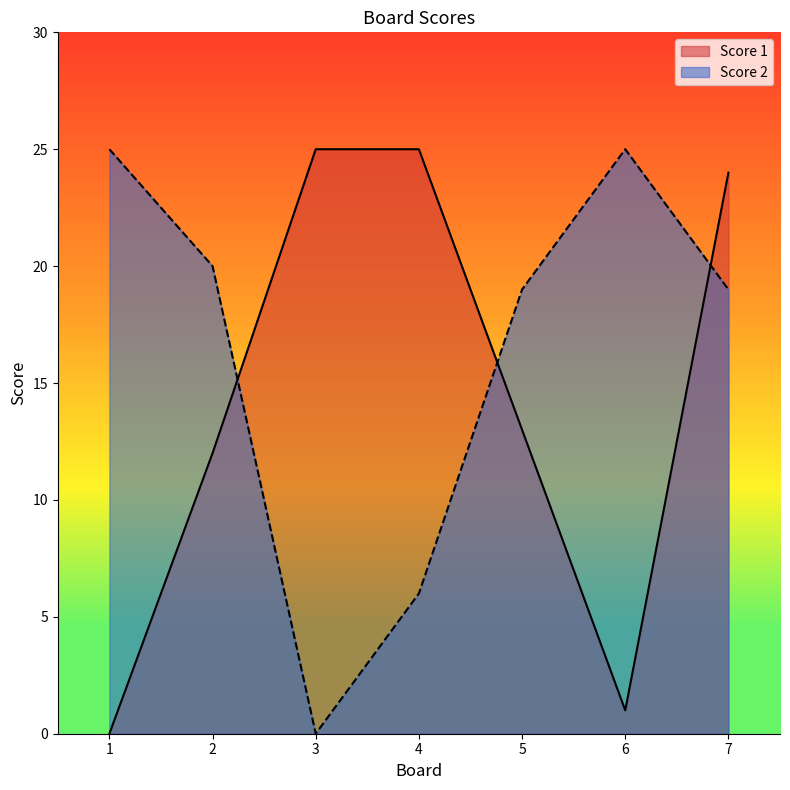

Reading right to left, extract all data points from this chart.

Score 1: 24	1	13	25	25	12	0
Score 2: 19	25	19	6	0	20	25